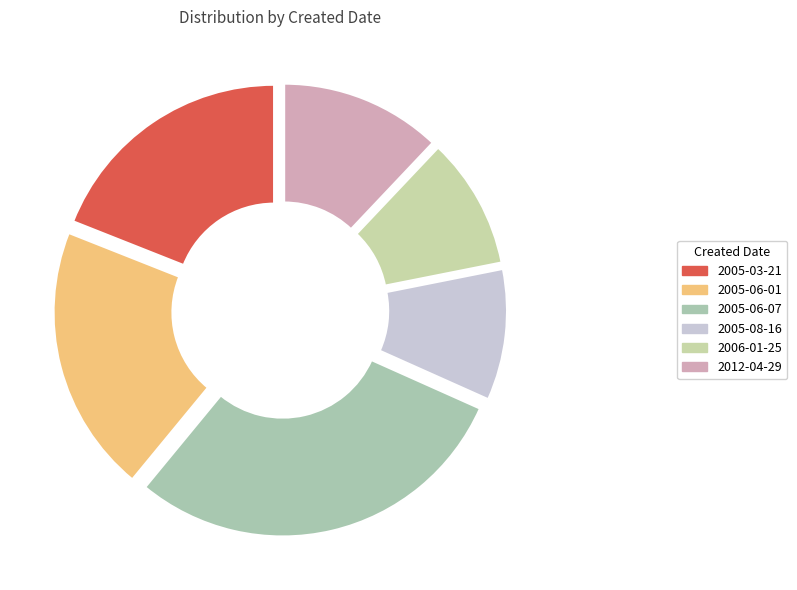

How many segments does this pie chart have?

6